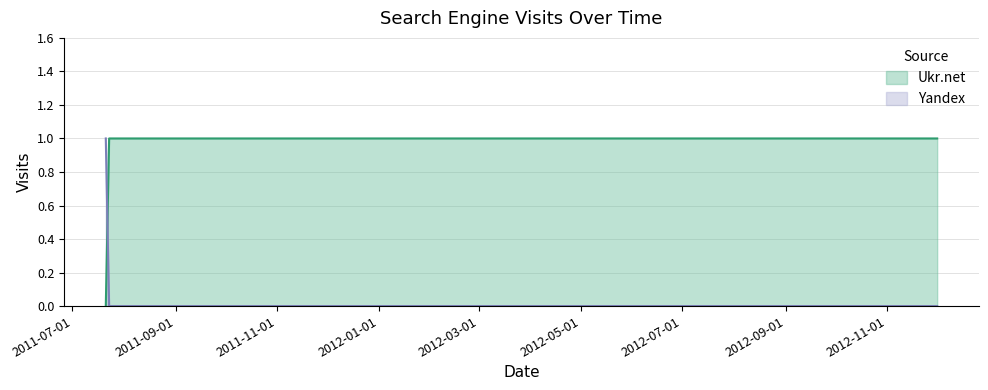

What is the sum of all Ukr.net values?

3